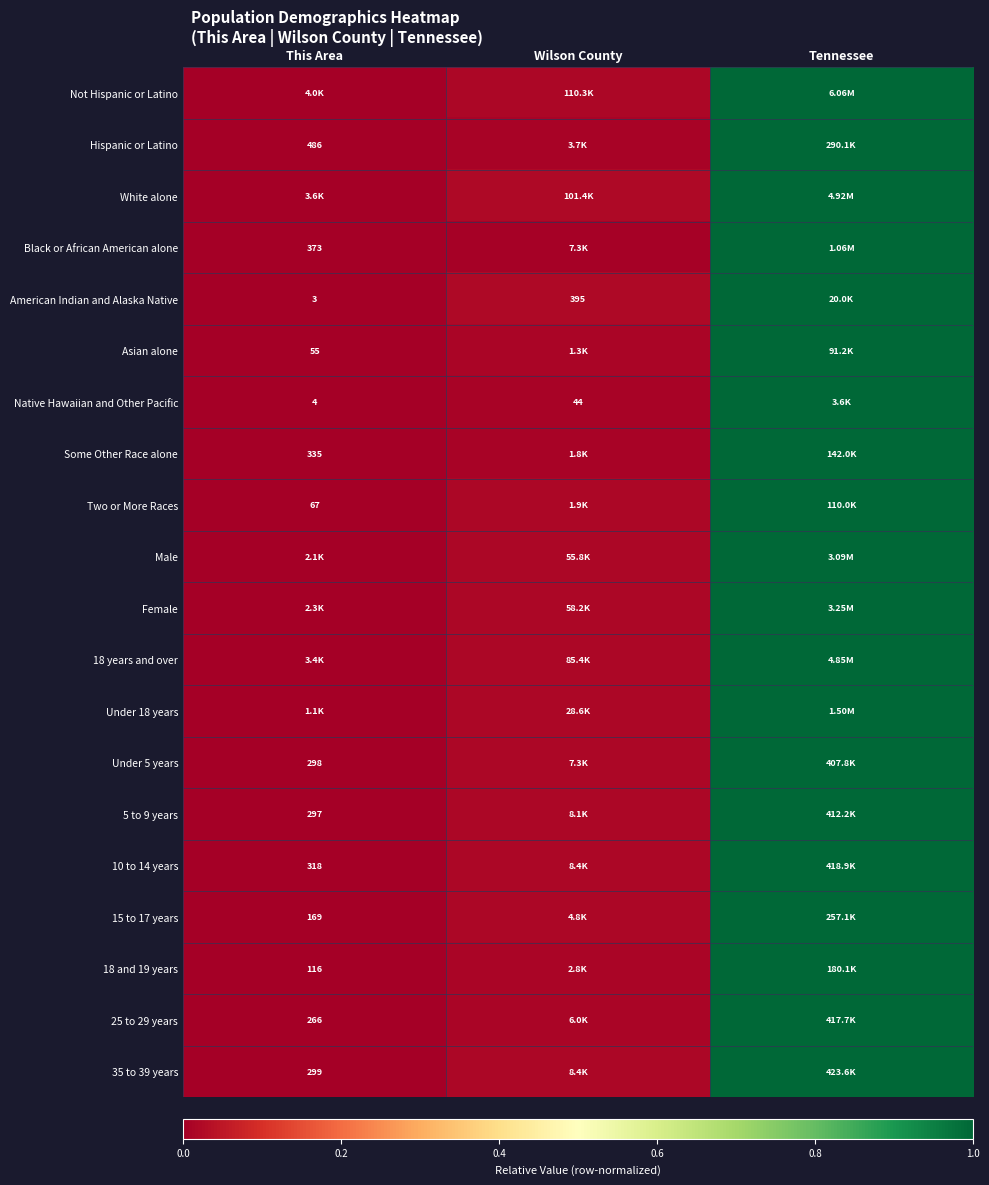

Between Wilson County and This Area, which is larger?

Wilson County